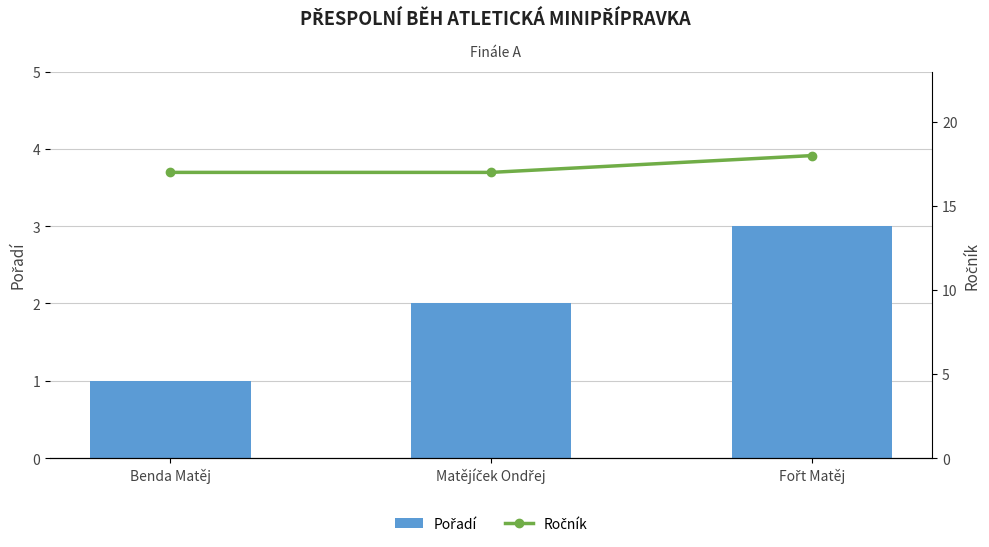

At how many categories does at least one series exceed 7?

3